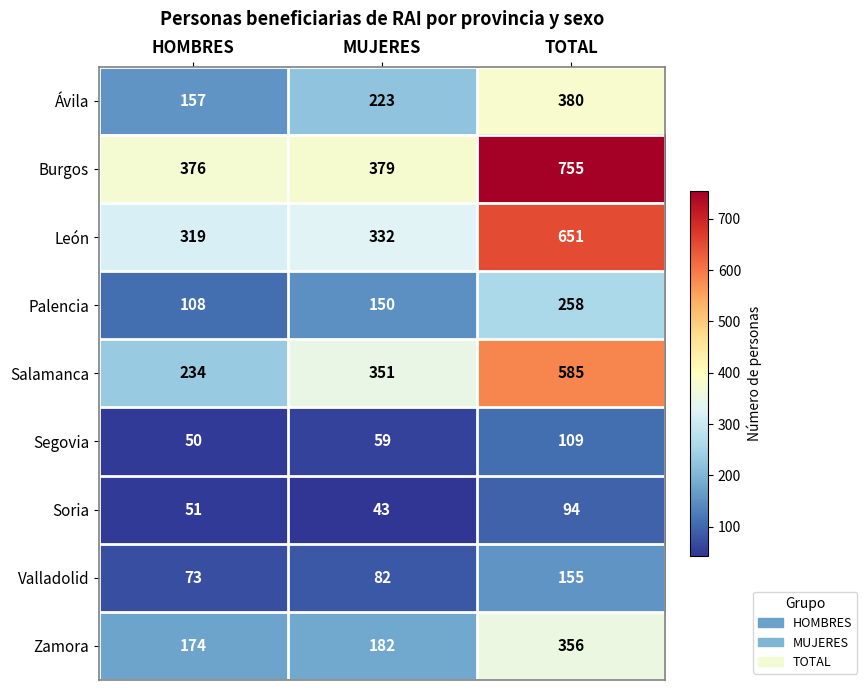

At which category does the chart reach its peak across all series?

TOTAL